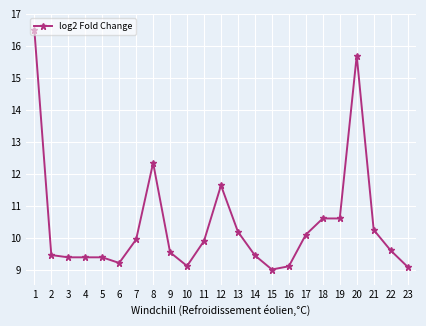

True or false: the data has more than 2 interior local peaks.

True